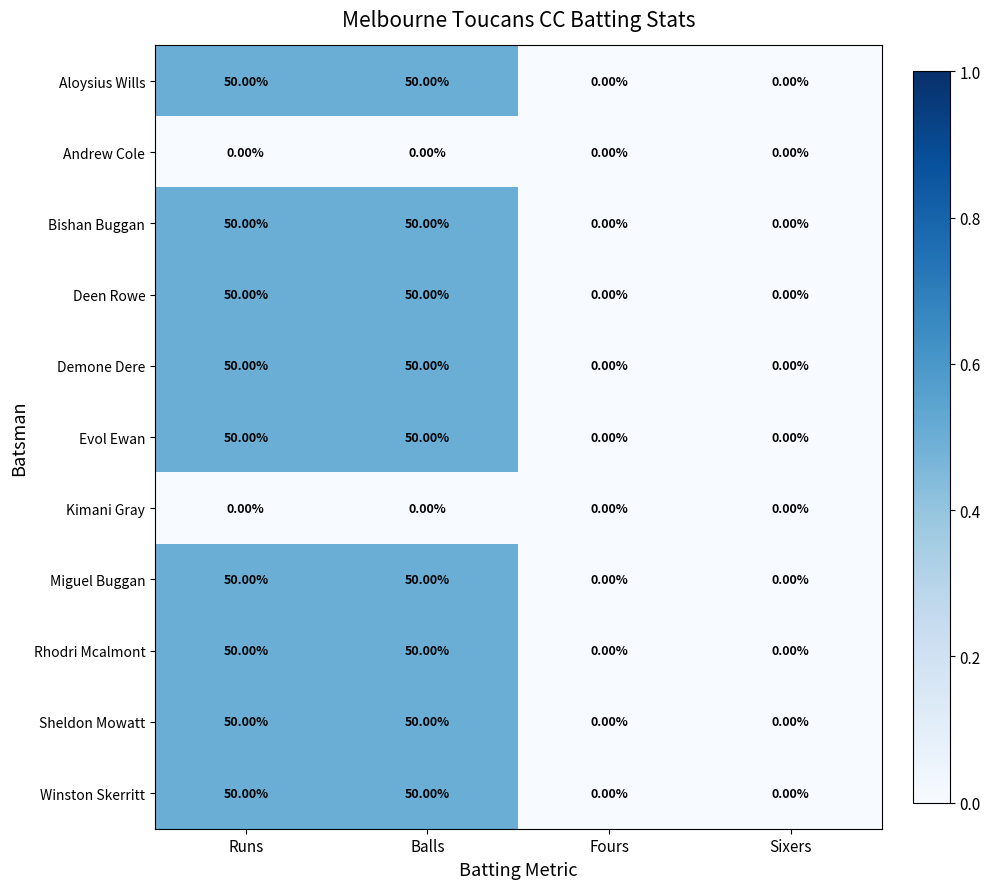

What is the total value across all series at Balls?

450